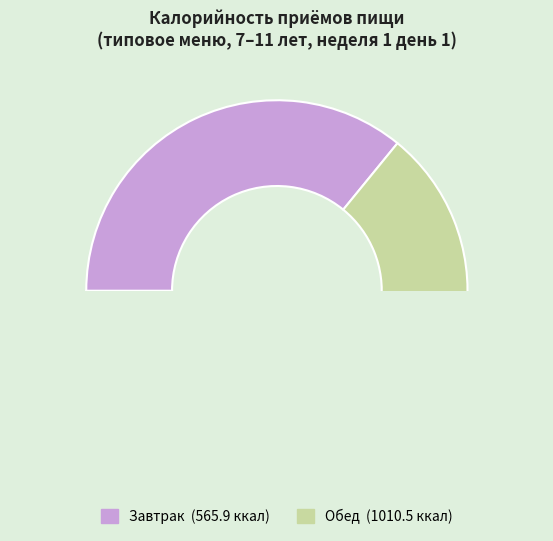

The Завтрак slice represents 36% of the pie. True or false?

True